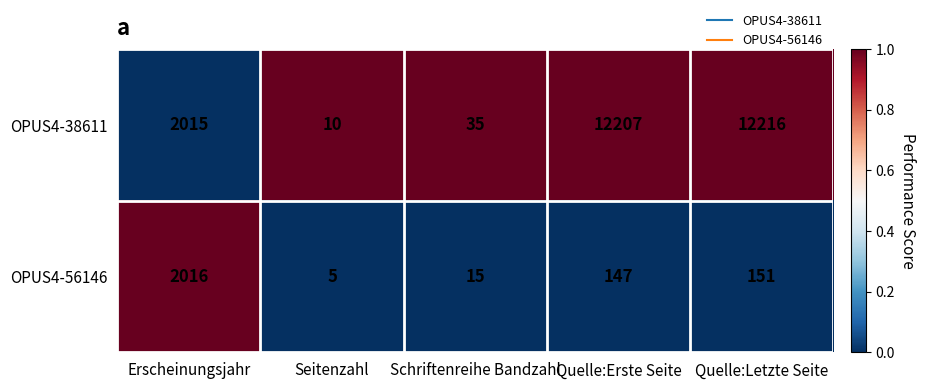

True or false: OPUS4-38611 has a value of 35 at Schriftenreihe Bandzahl.

True